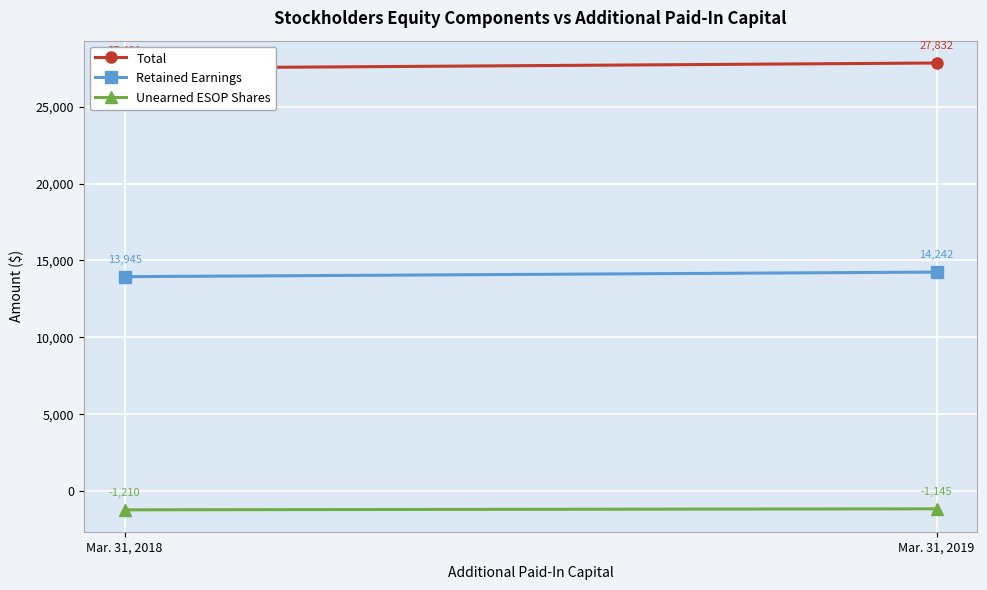

The value of Unearned ESOP Shares at Mar. 31, 2019 is -1547. True or false?

False